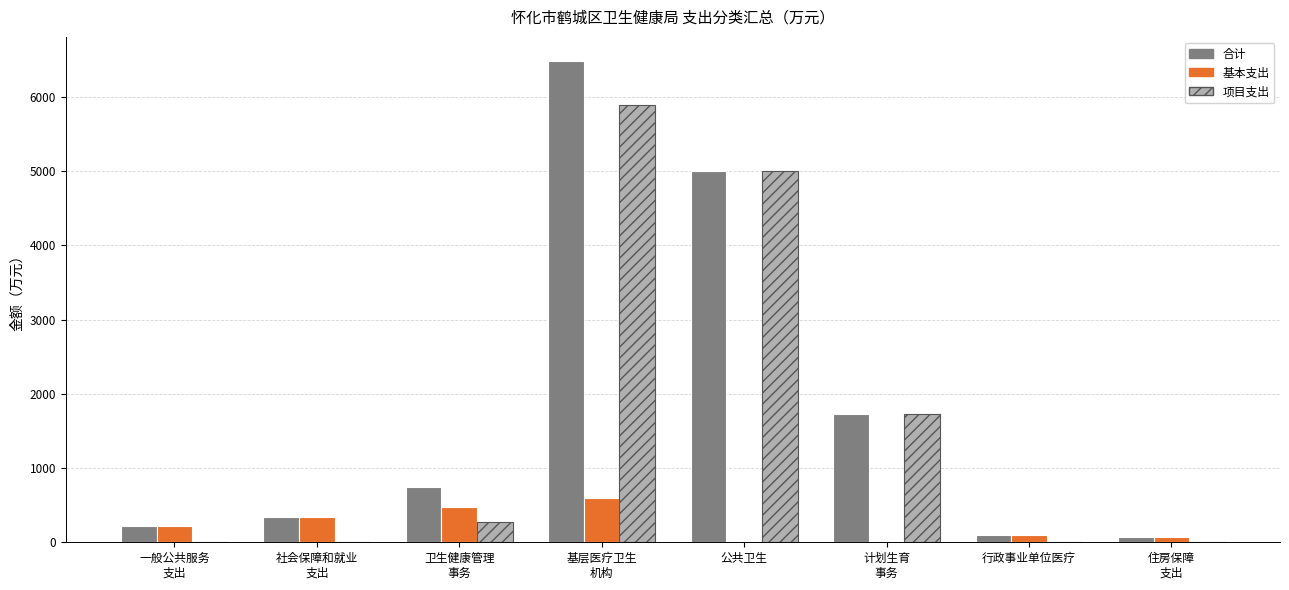

What is the maximum value shown in the chart?

6485.2